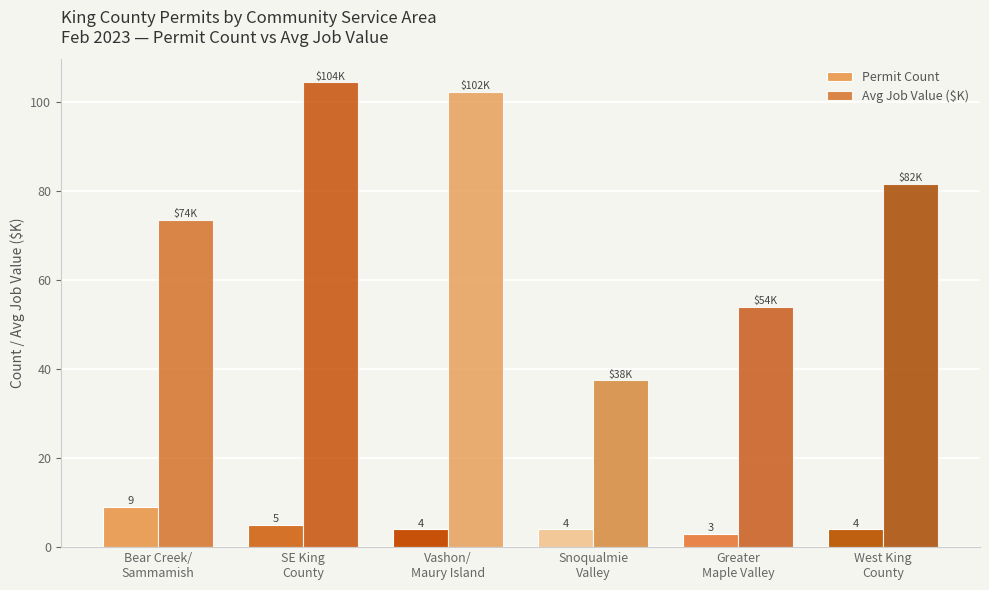

What is the maximum value shown in the chart?

104.5